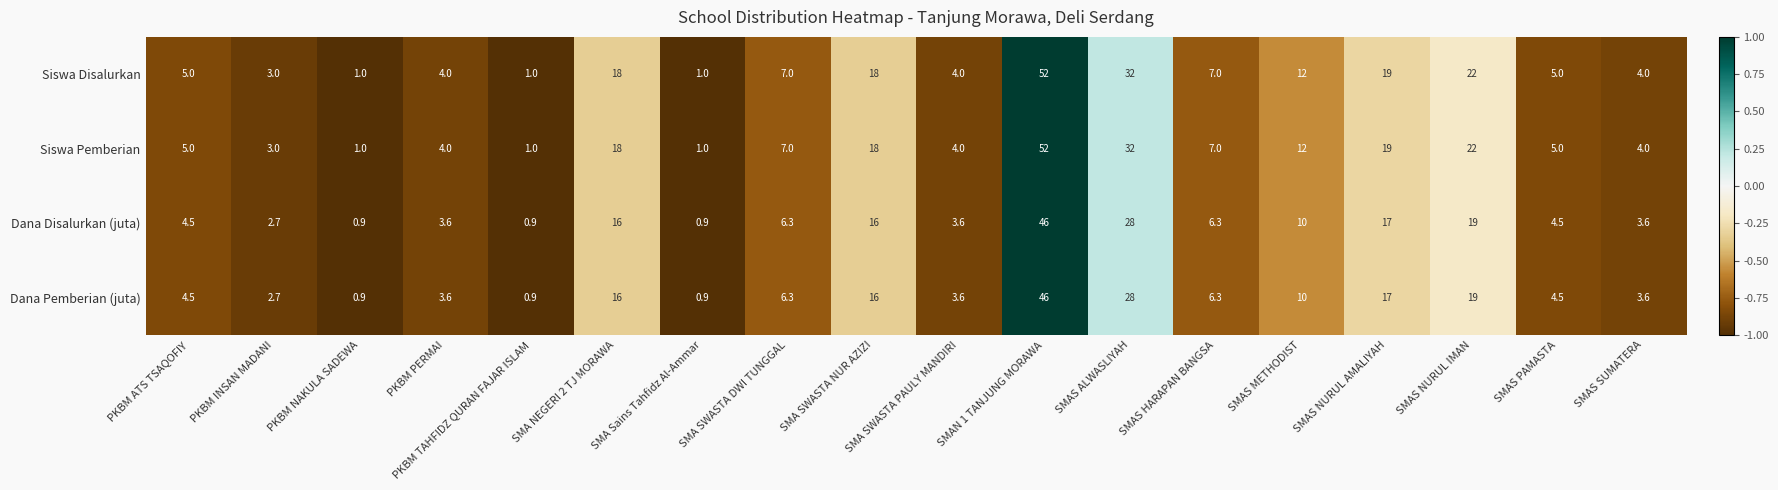

What is the greatest value displayed?

52.0